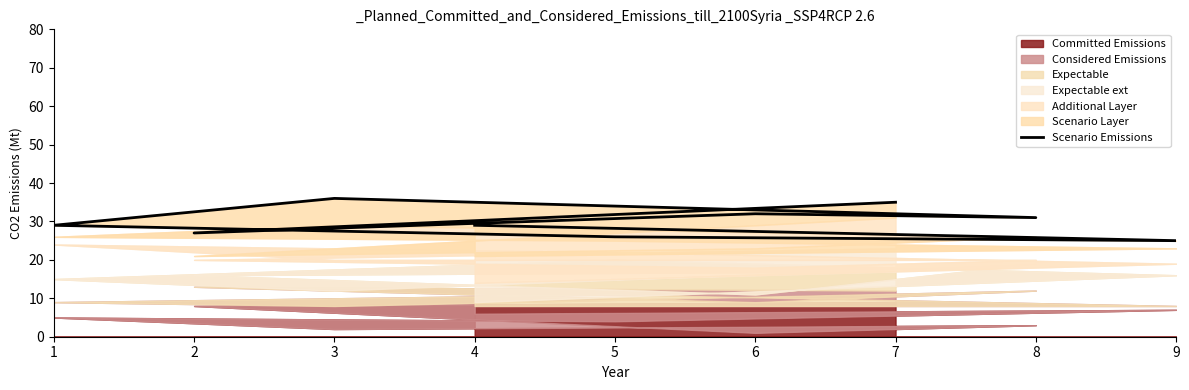

What is the change in value from 3 to 4?

-7